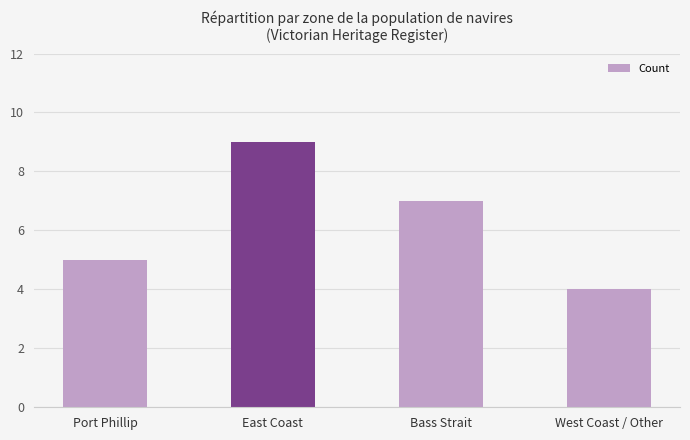

What is the average value?

6